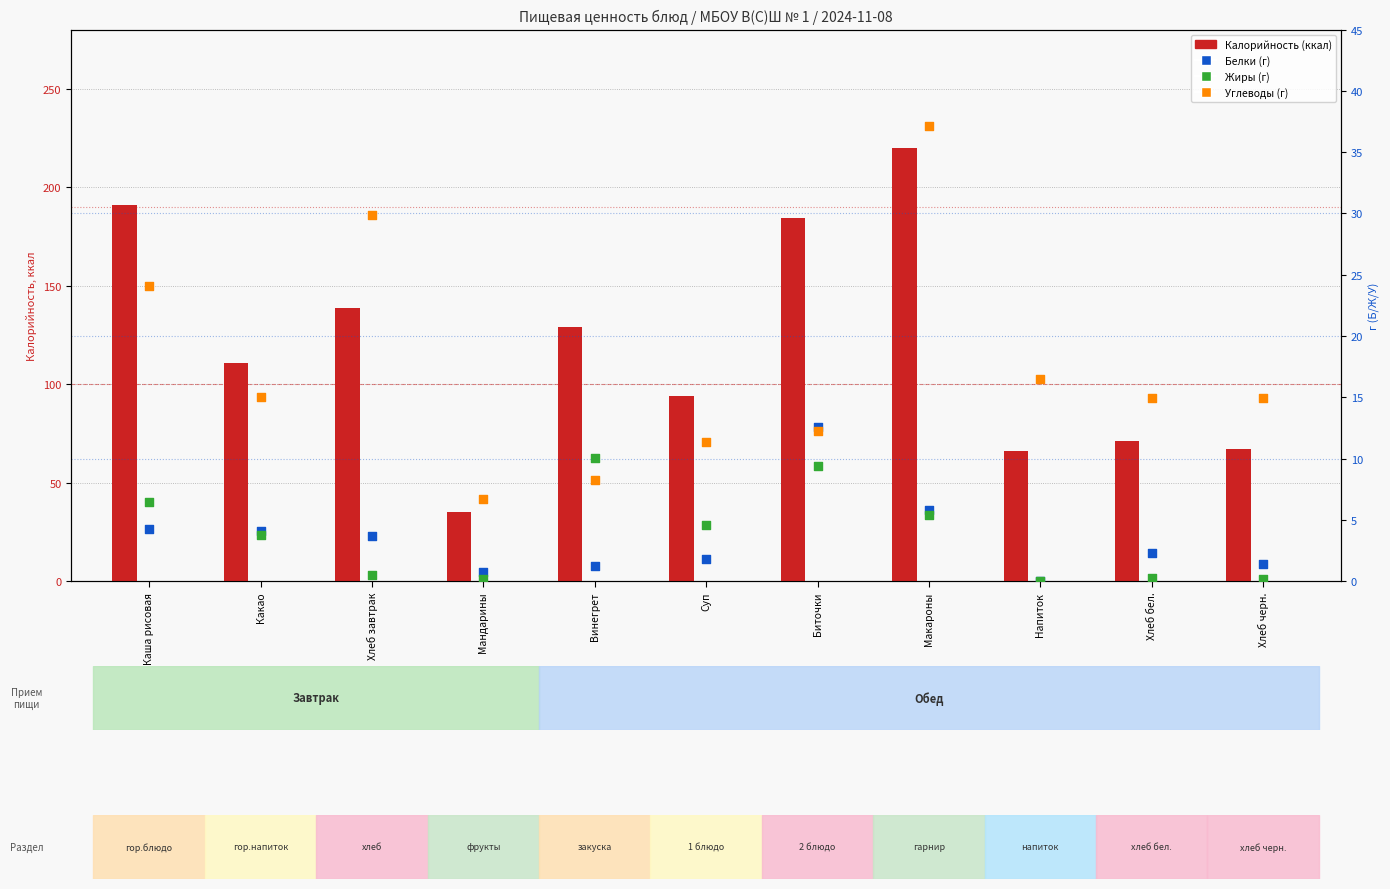

Which series has the largest total across all categories?

Калорийность